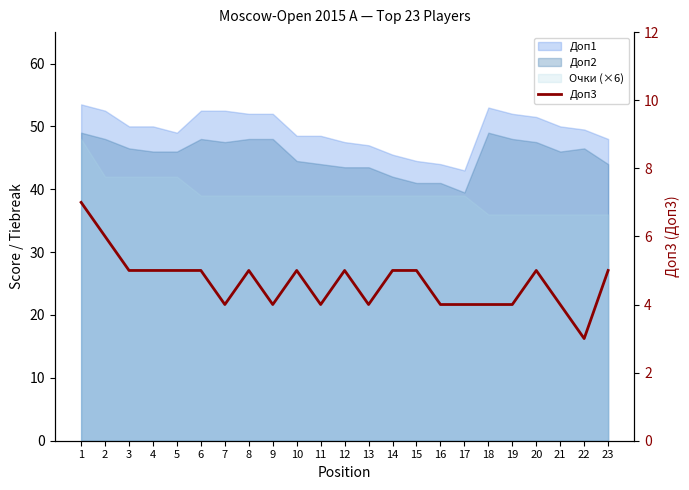

Is it true that the value at 2 is 6?

True